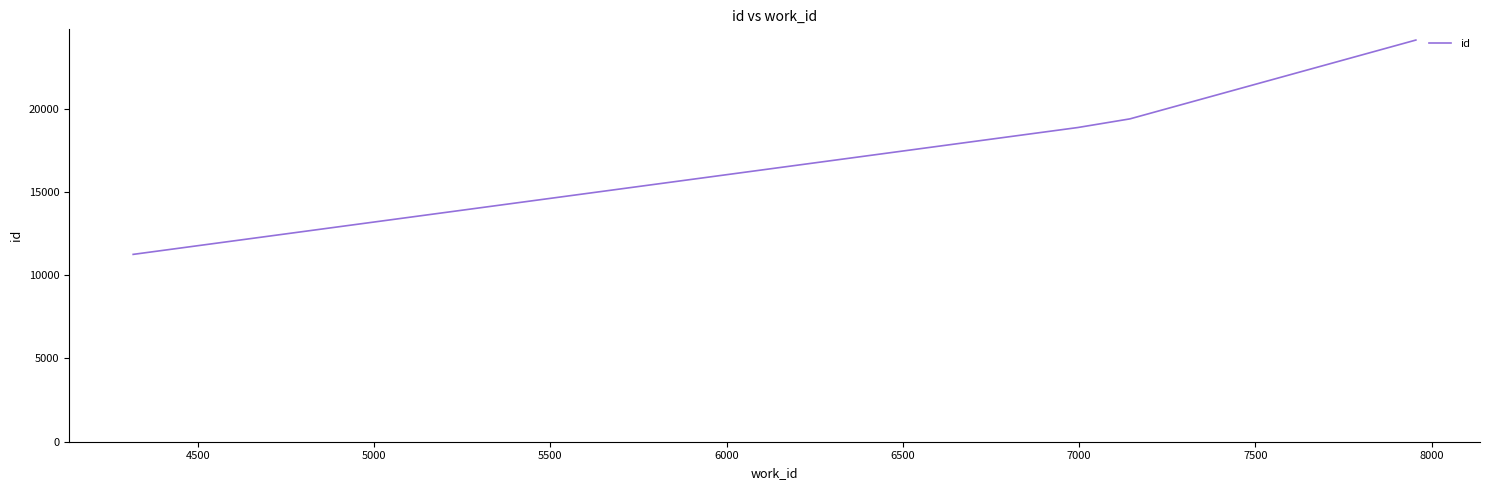

What is the sum of all values?

73644